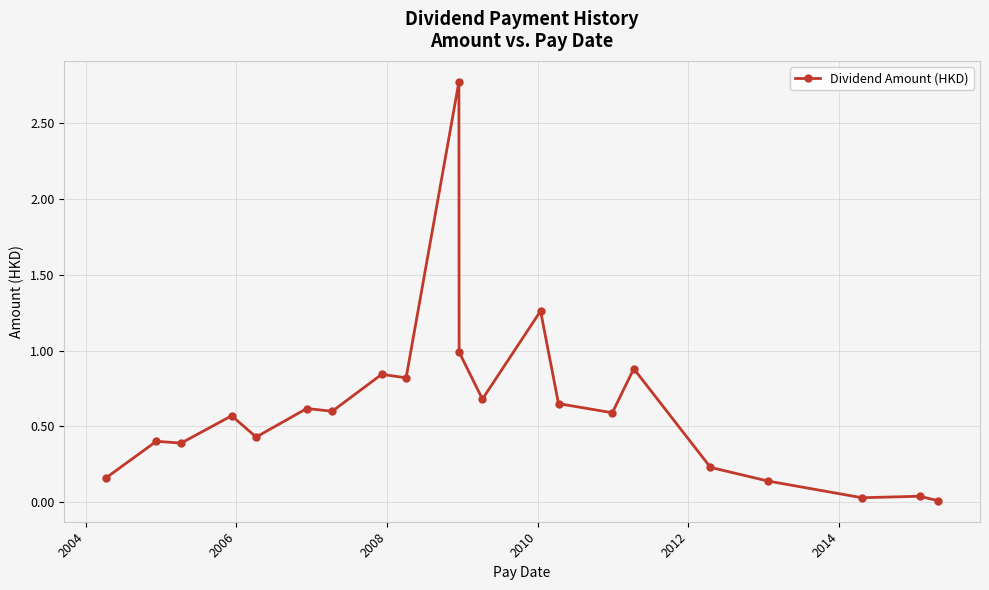

What is the difference between the second highest and second lowest values?

1.2